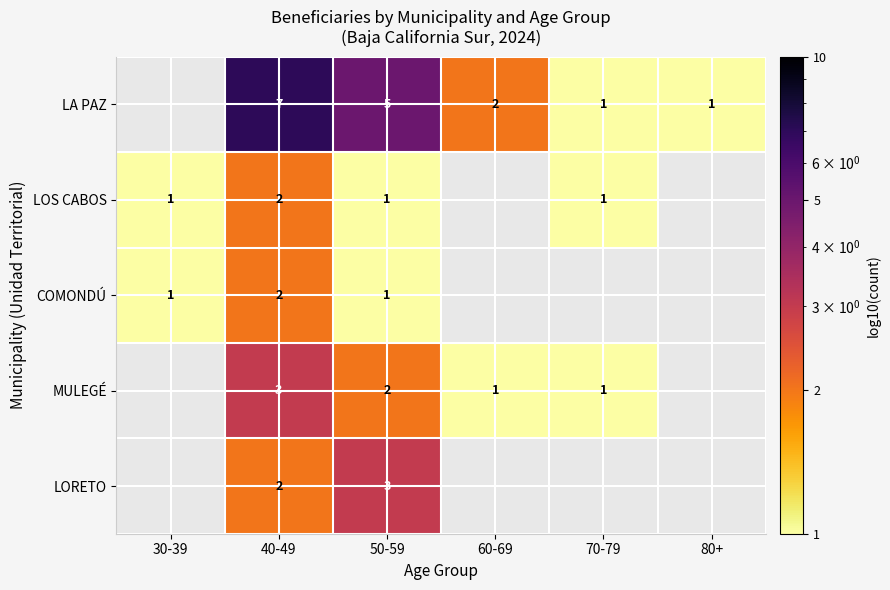

The value of COMONDÚ at 40-49 is 1. True or false?

False